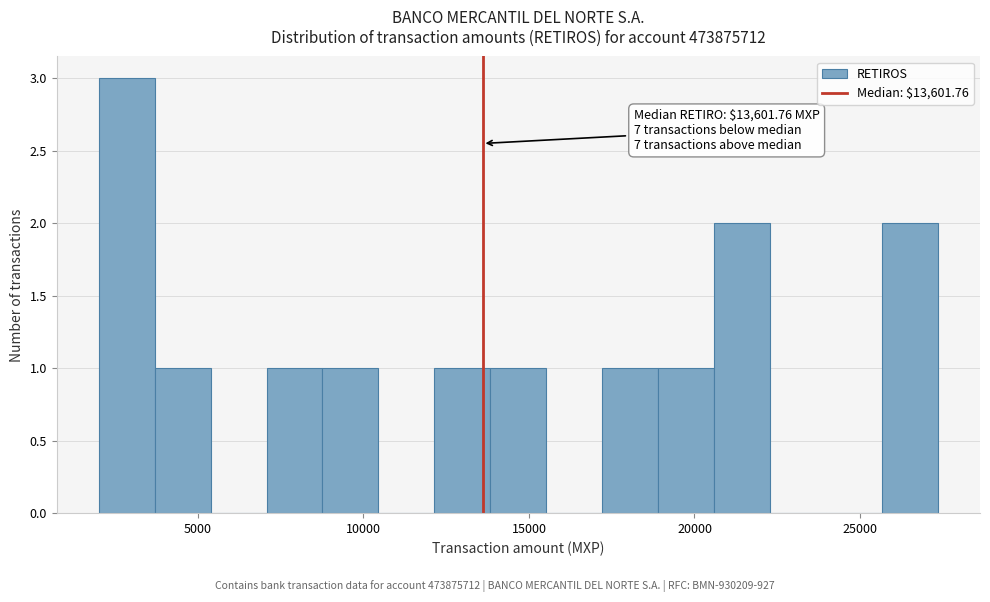

Read against the x-axis, roughly where is the centre of the tallest bar?

3000